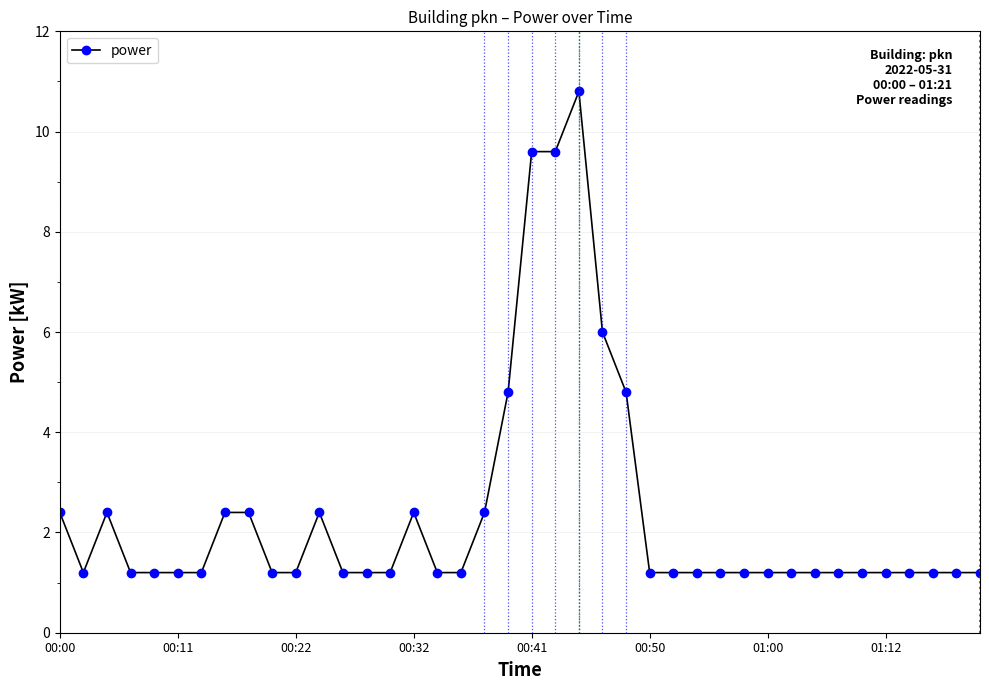

What is the greatest value displayed?

10.8